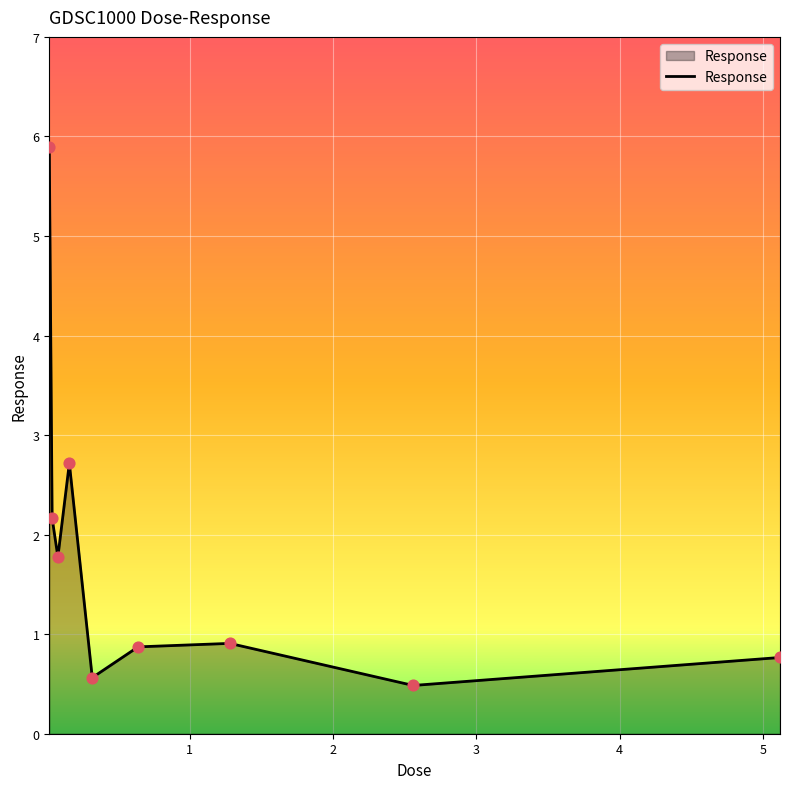

What is the greatest value displayed?

5.9